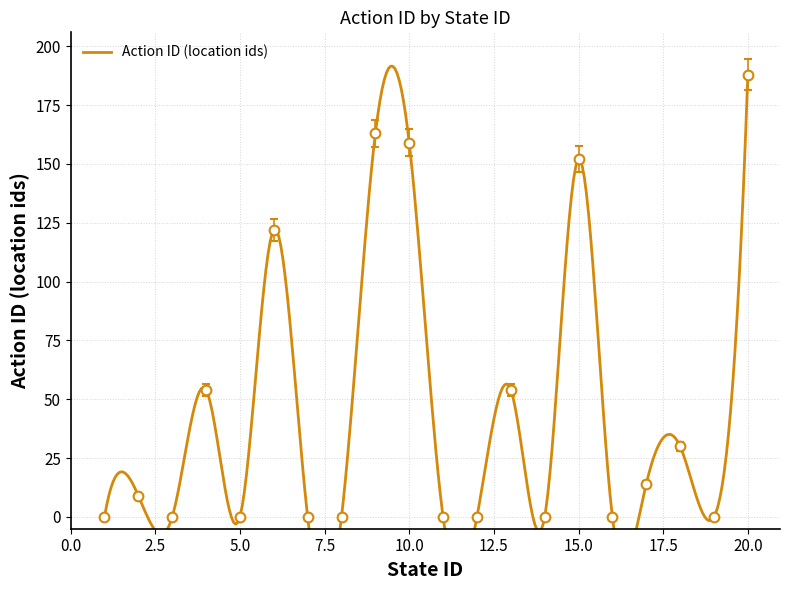

How many series are shown in this chart?

1